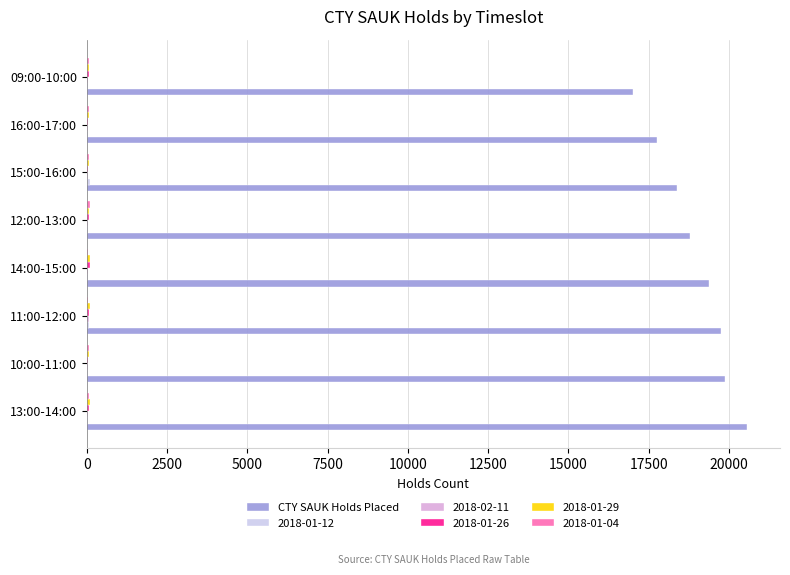

Between 12:00-13:00 and 09:00-10:00, which series saw the biggest shift?

CTY SAUK Holds Placed